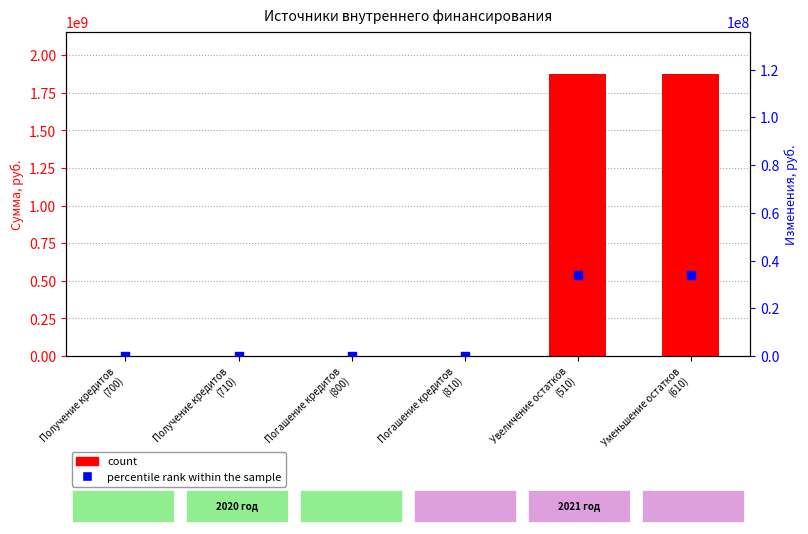

Which series has the widest spread of Y values?

count